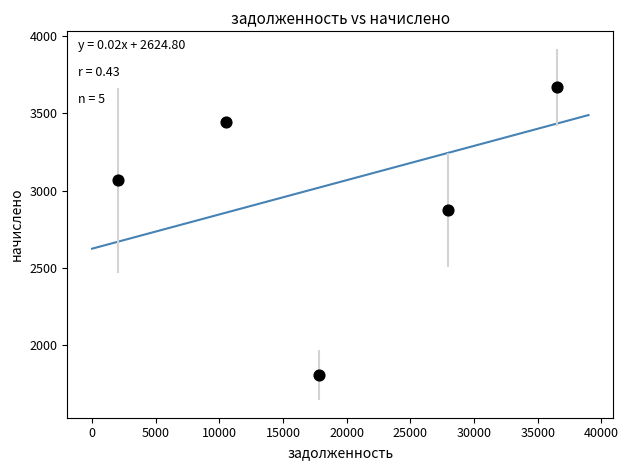

What Y value in the scatter plot is closest to 2737?

2877.1